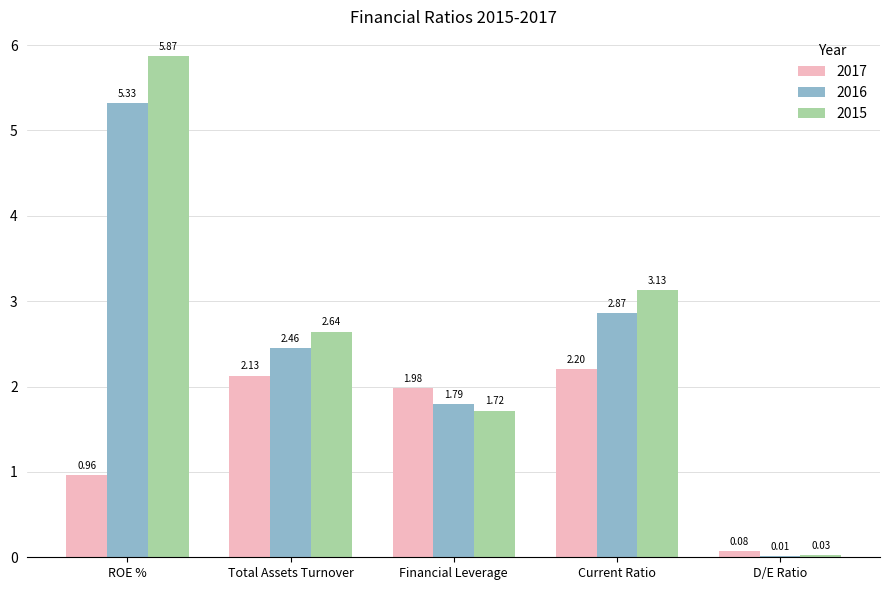

The value of 2015 at Total Assets Turnover is 3.6. True or false?

False